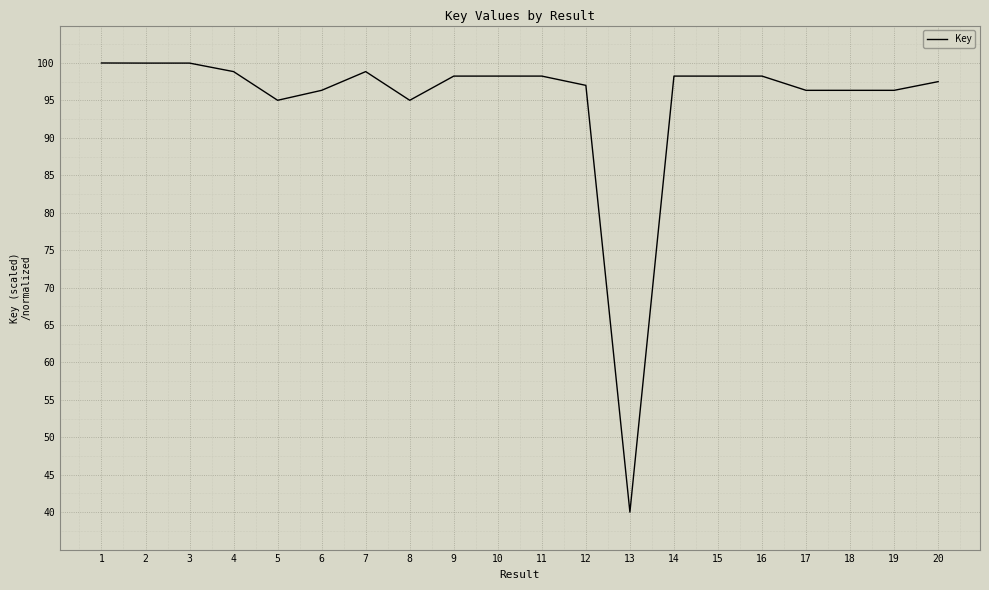

The value at 13 is 40.0. True or false?

True